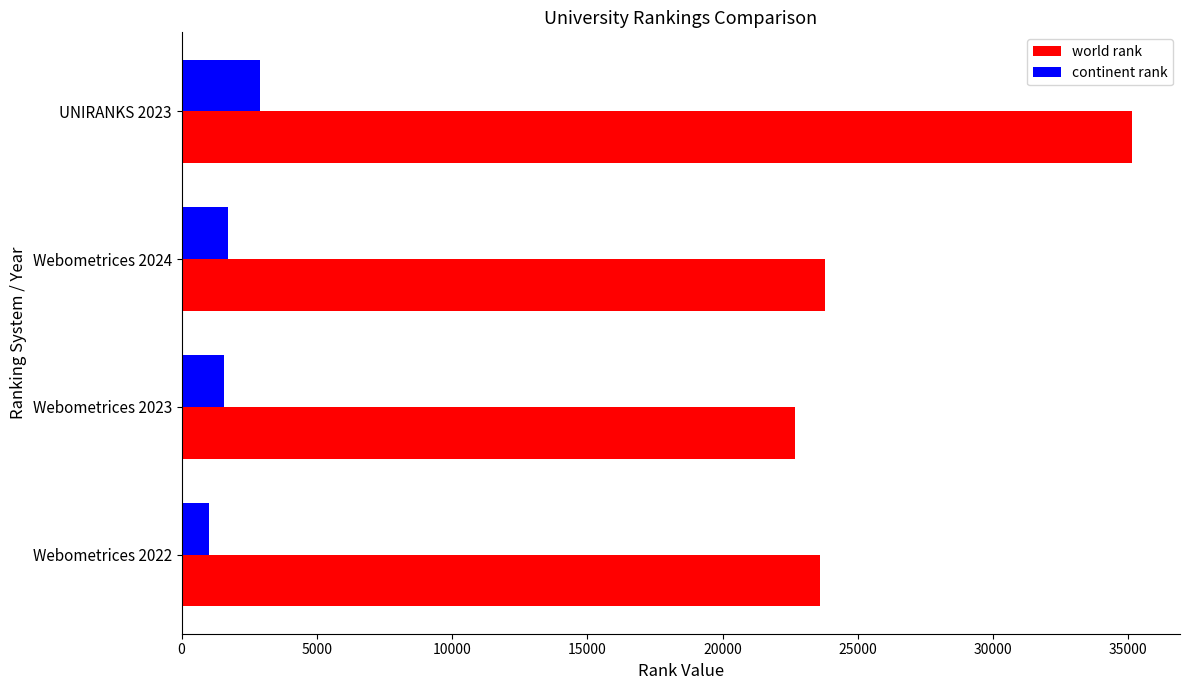

Which series has the largest range (max minus min)?

world rank